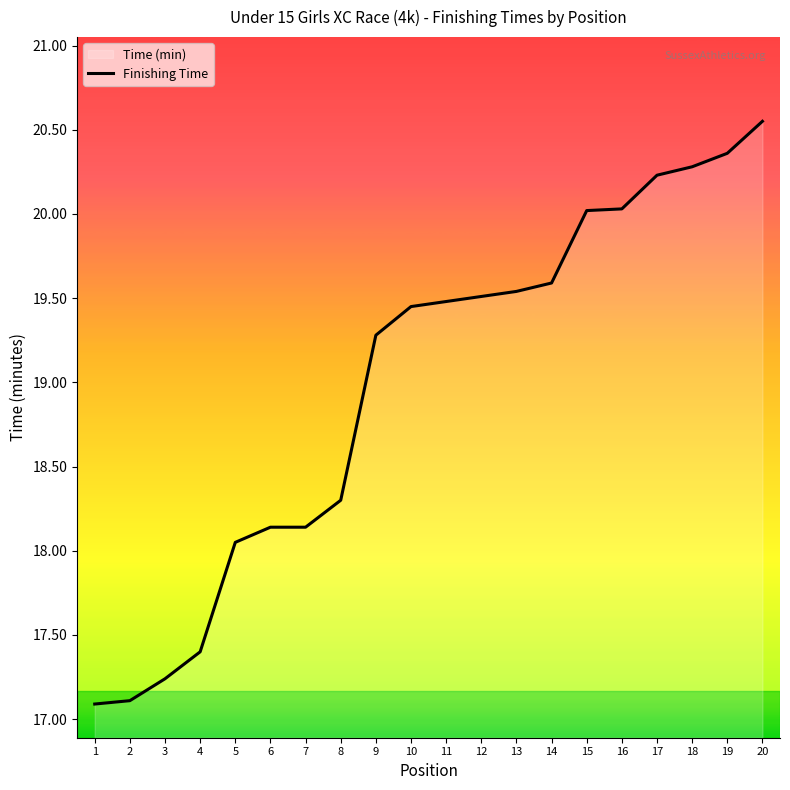

Approximately how many times larger is the value at 17 compared to 2?

1.2